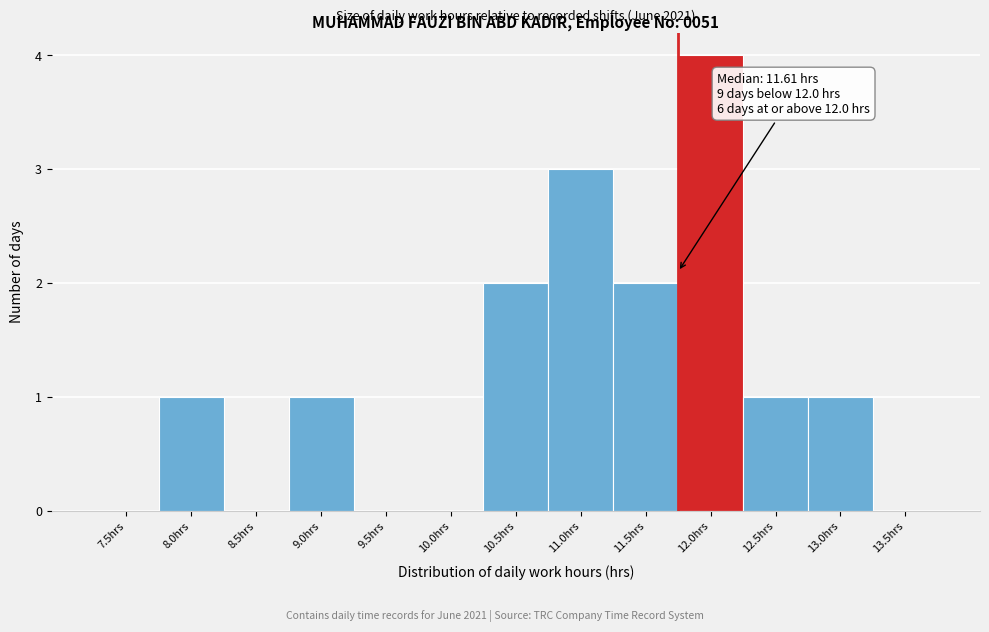

Reading right to left, list all the values displayed in this chart.

13.5hrs=0	13.0hrs=1	12.5hrs=1	12.0hrs=4	11.5hrs=2	11.0hrs=3	10.5hrs=2	10.0hrs=0	9.5hrs=0	9.0hrs=1	8.5hrs=0	8.0hrs=1	7.5hrs=0